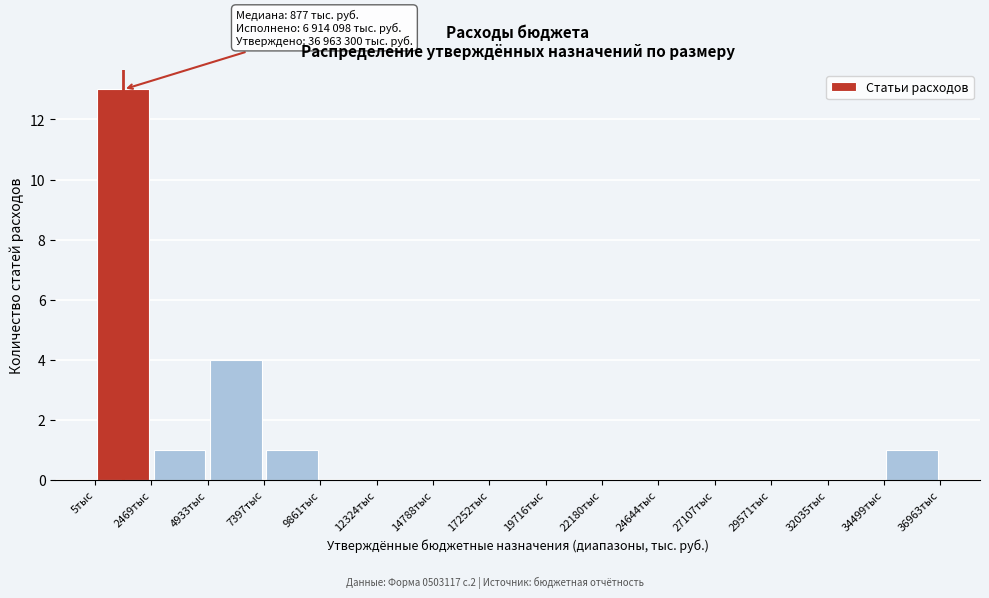

Which range on the x-axis has the tallest bar?

0 to 2500